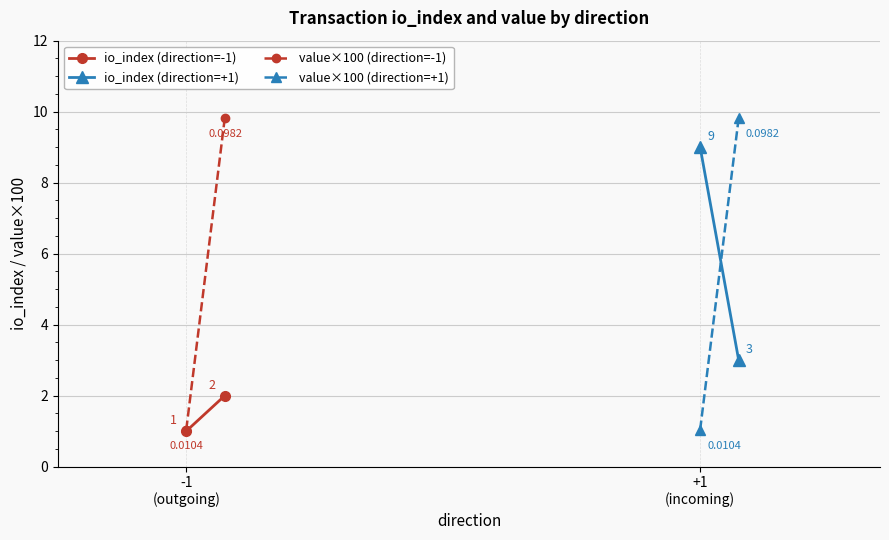

Rank the series by their maximum value, from lowest to highest.

io_index (direction=-1), io_index (direction=+1), value×100 (direction=-1), value×100 (direction=+1)